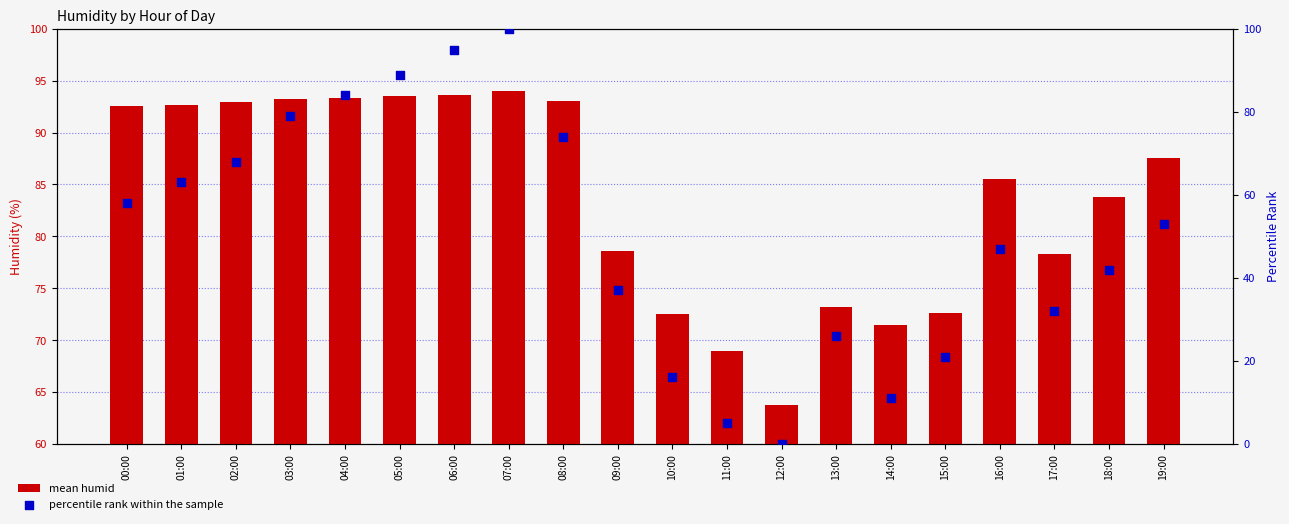

What is the total value across all series at 19:00?

140.6